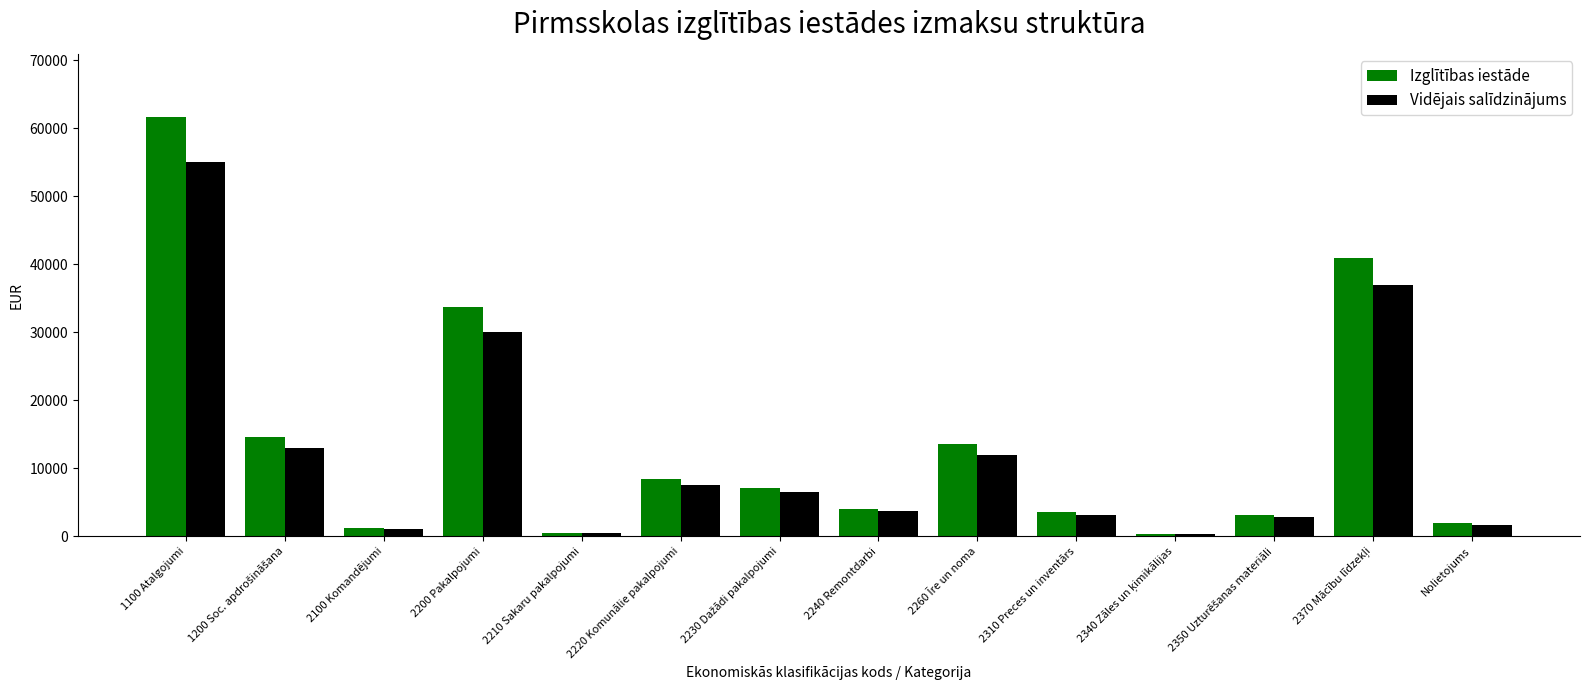

Between 1100 Atalgojumi and Nolietojums, which series saw the biggest shift?

Izglītības iestāde